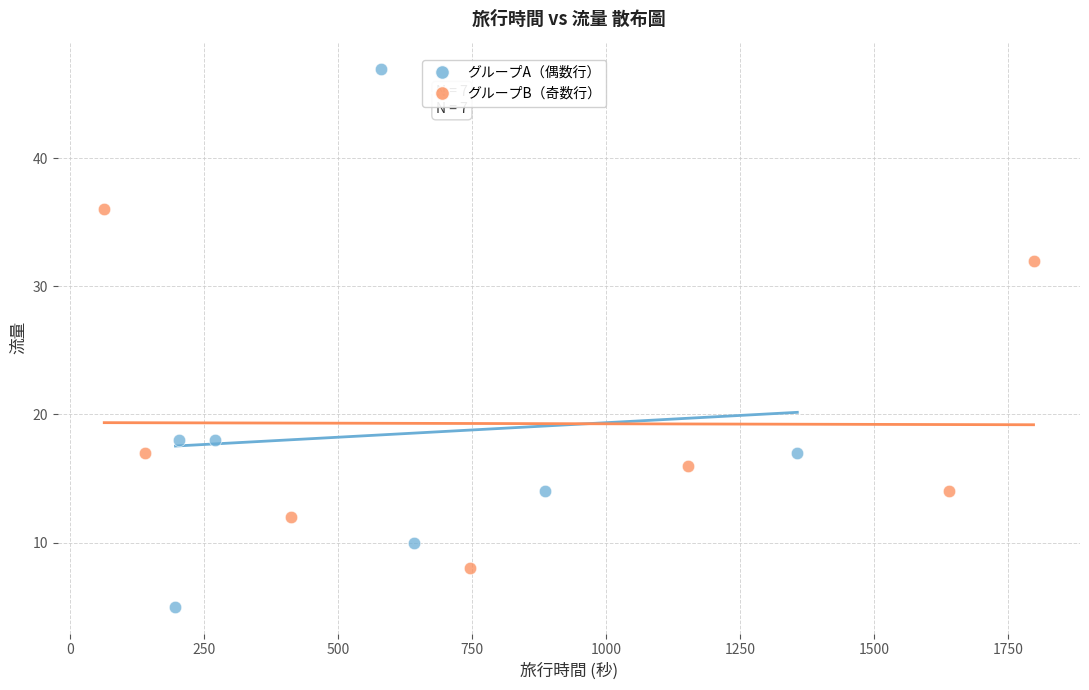

Which series contains the highest Y value?

グループA（偶数行）